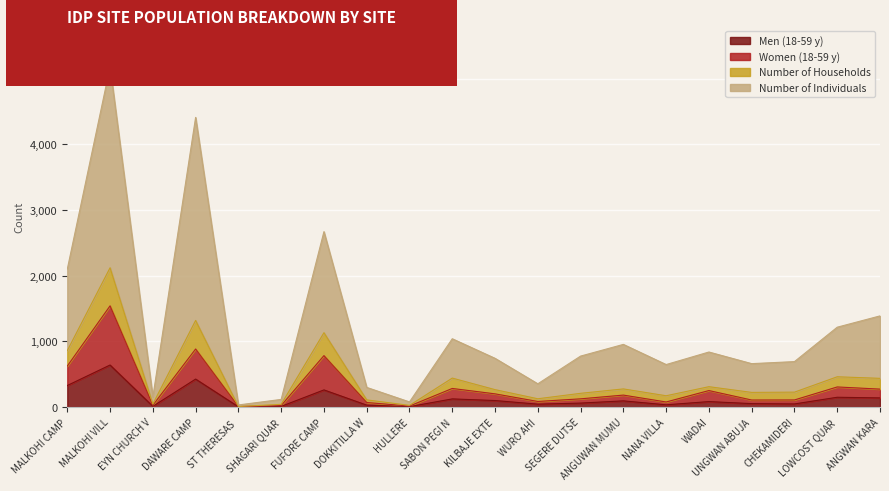

What is the value of the Number of Households point at the 6th from the left?

42